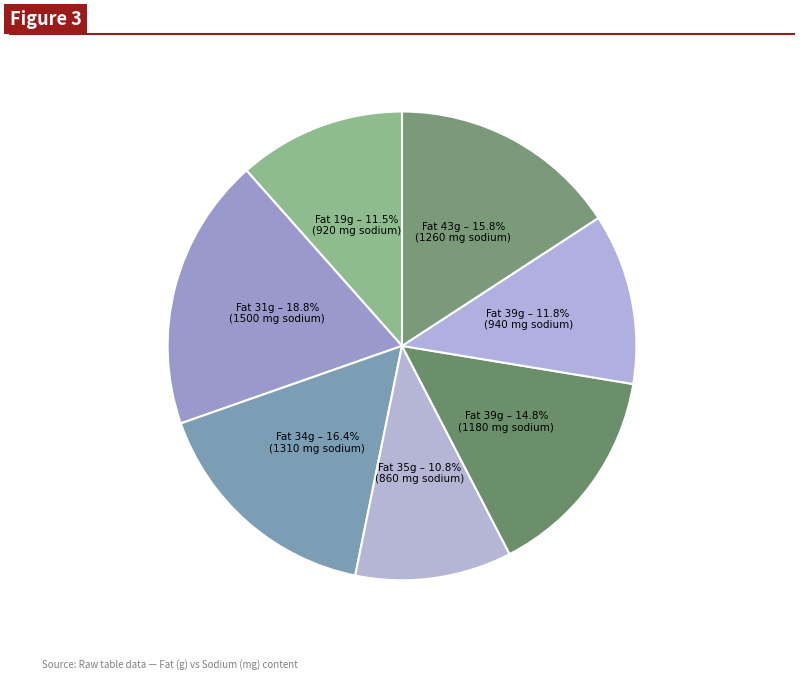

What is the largest slice in the pie chart?

31